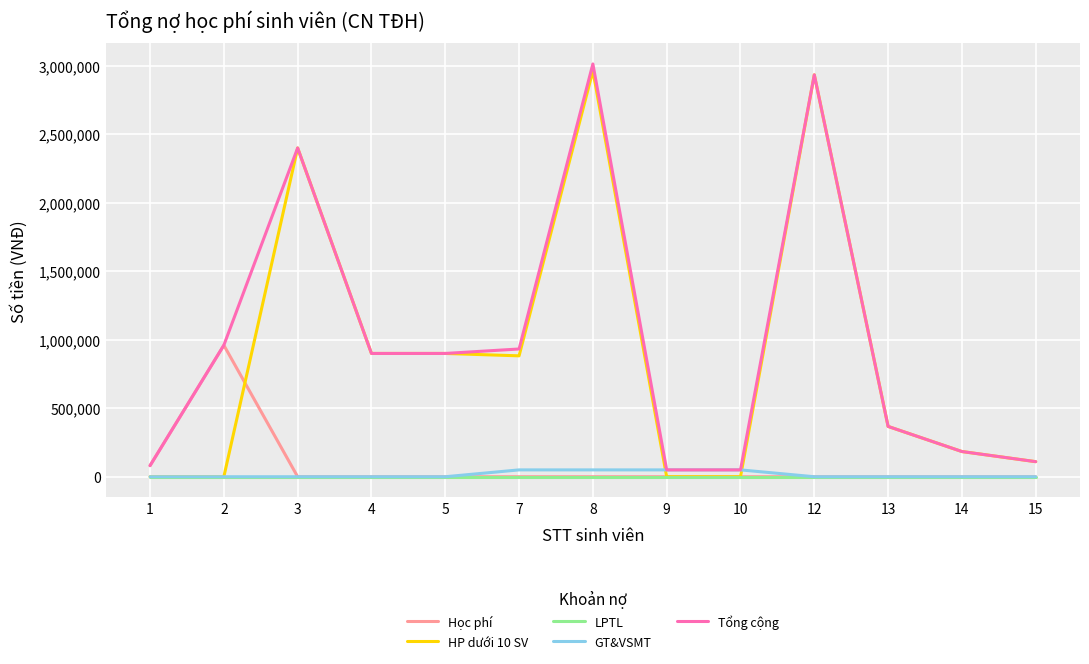

The HP dưới 10 SV series shows 590570 at 5. True or false?

False